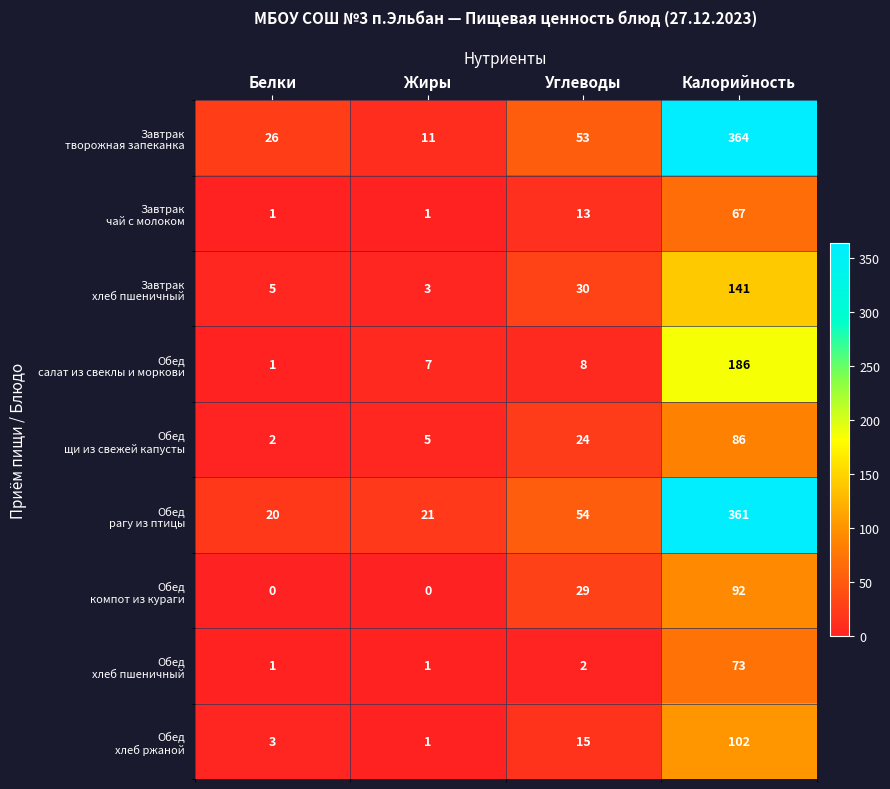

How many distinct data groups are displayed?

9